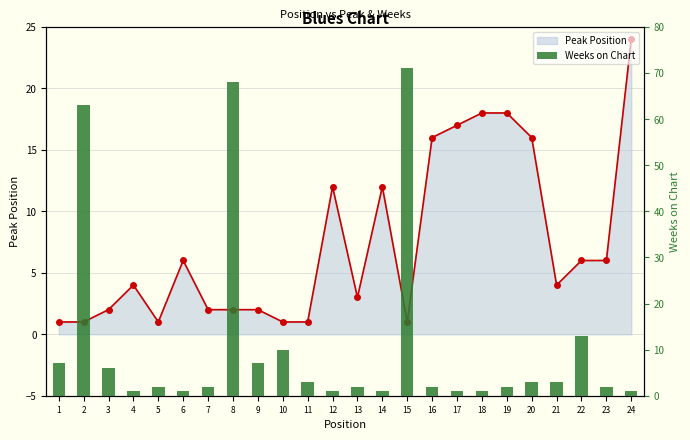

Between 23 and 13, which is larger?

23